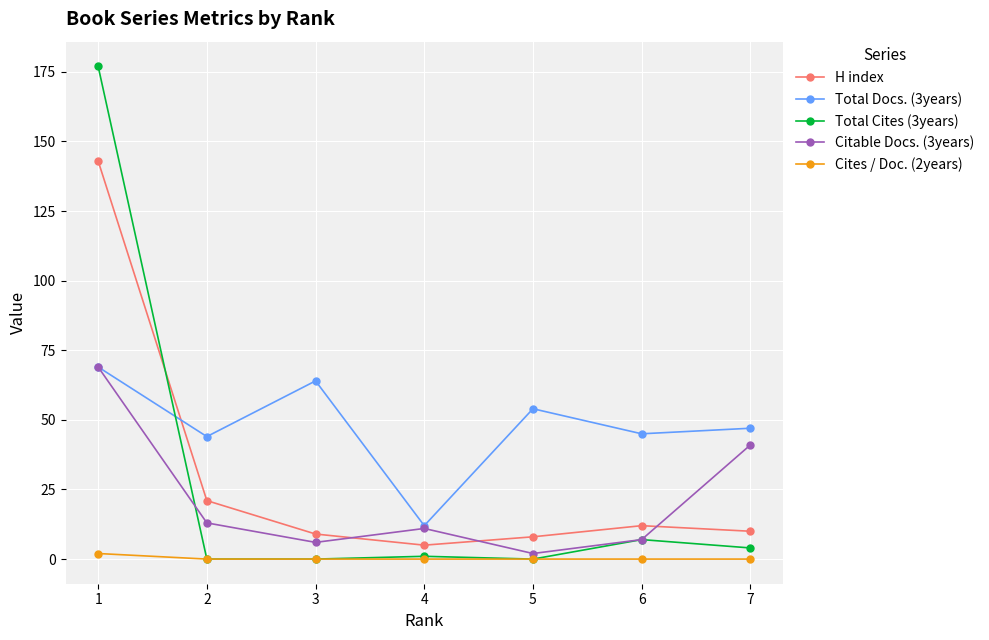

True or false: Total Cites (3years) and H index intersect in this chart.

True